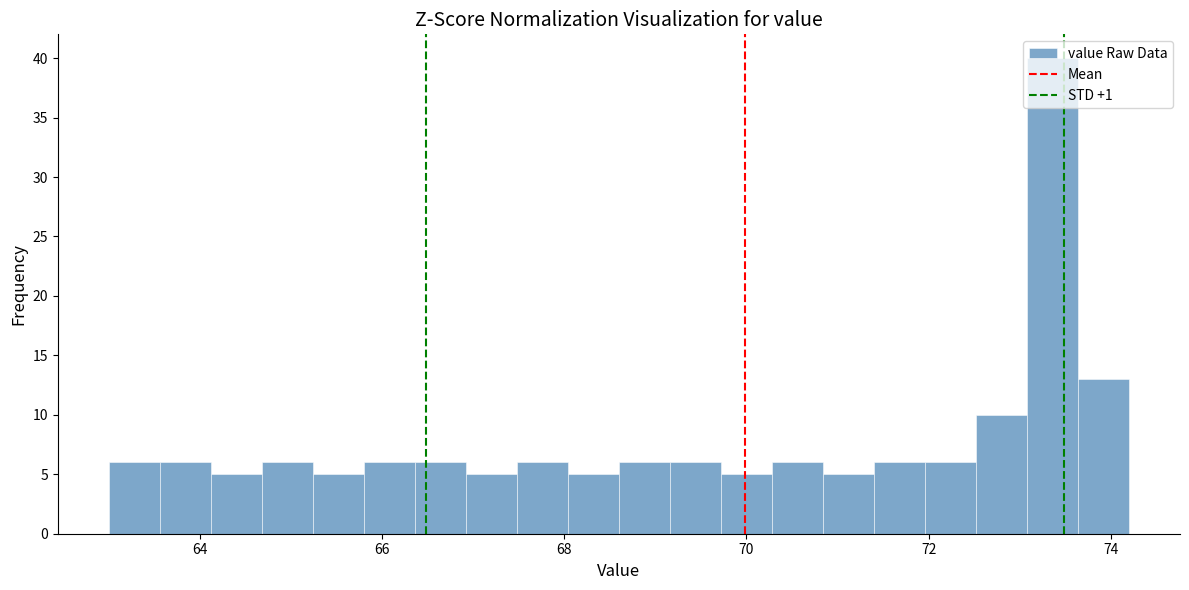

Around what value on the x-axis is the tallest bar? Give the approximate position of its centre, as read against the axis.

73.4